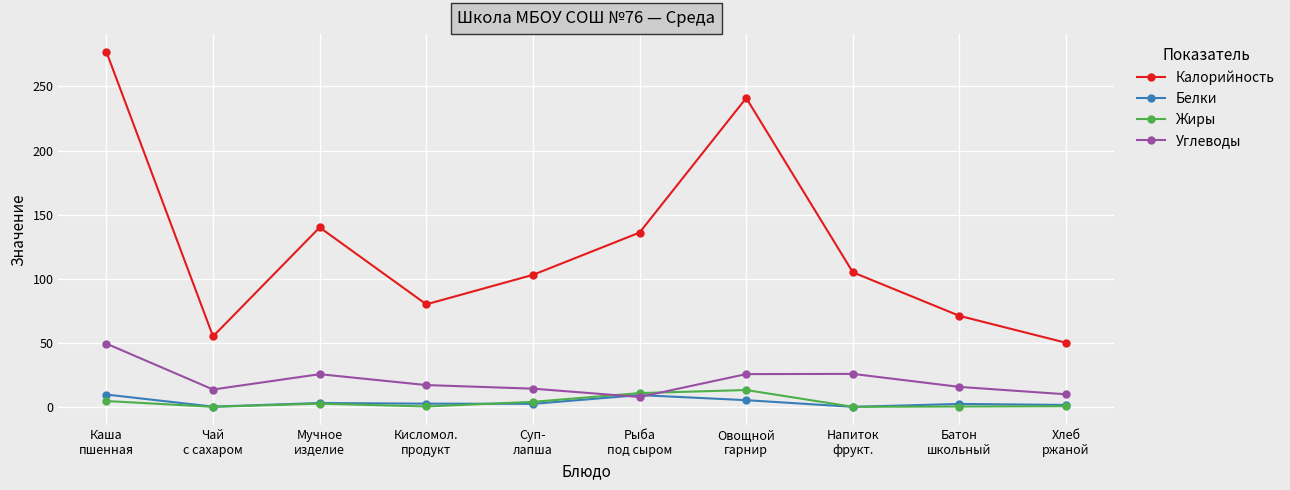

Which series ends up on top after the final intersection of Белки and Углеводы?

Углеводы